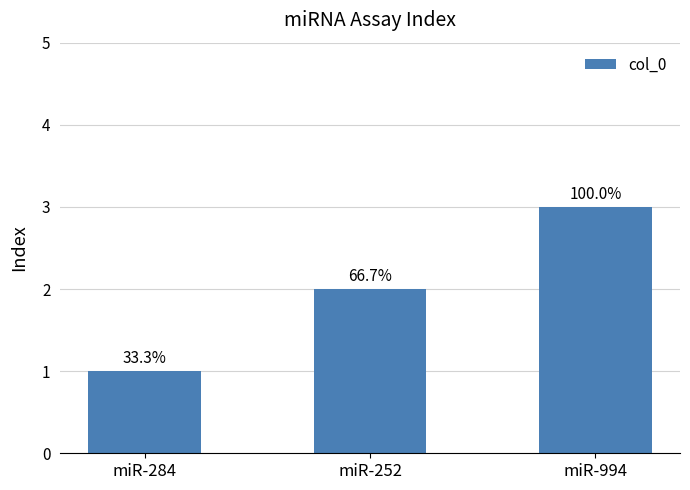

Is it true that the value at miR-284 is 1?

True